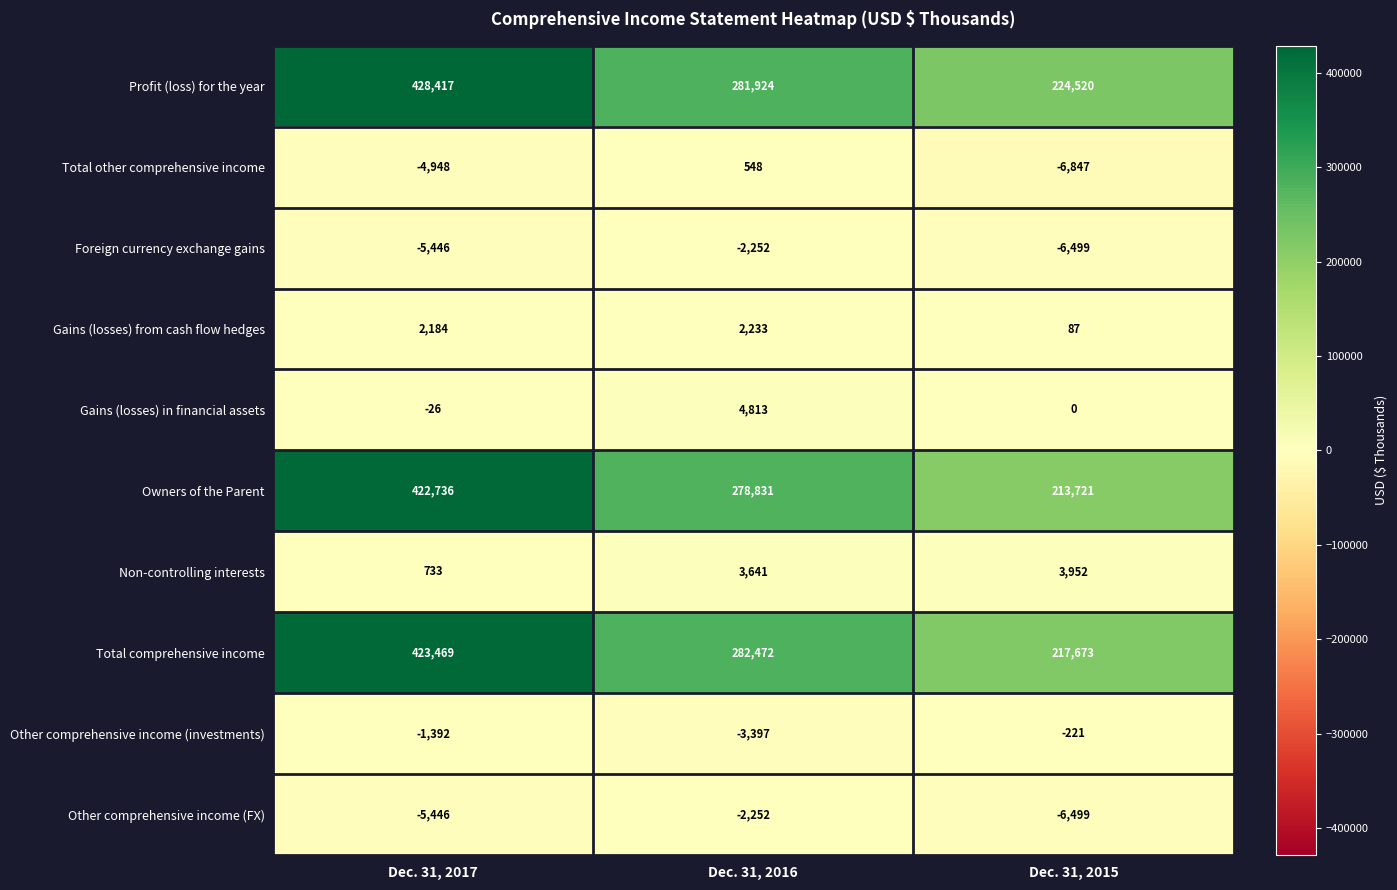

Which series has the largest total across all categories?

row_0